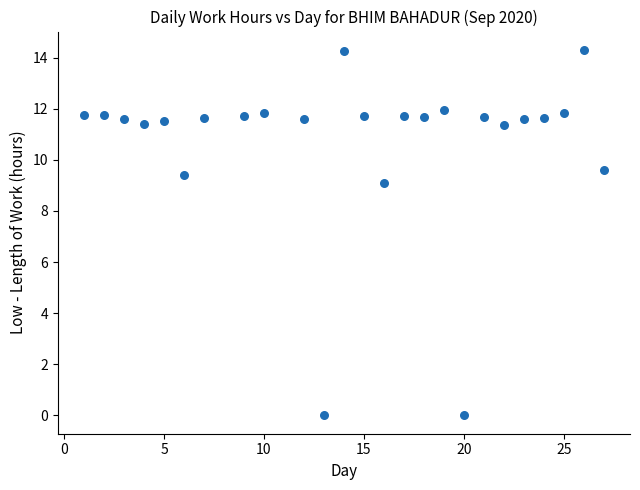

What is the range of Y values (max minus min)?

14.3